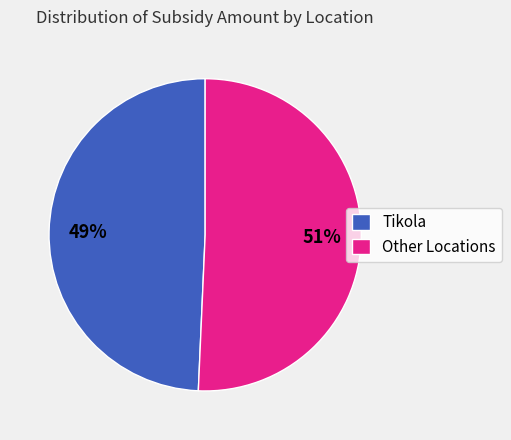

What percentage is the Tikola slice, to the nearest percent?

49%